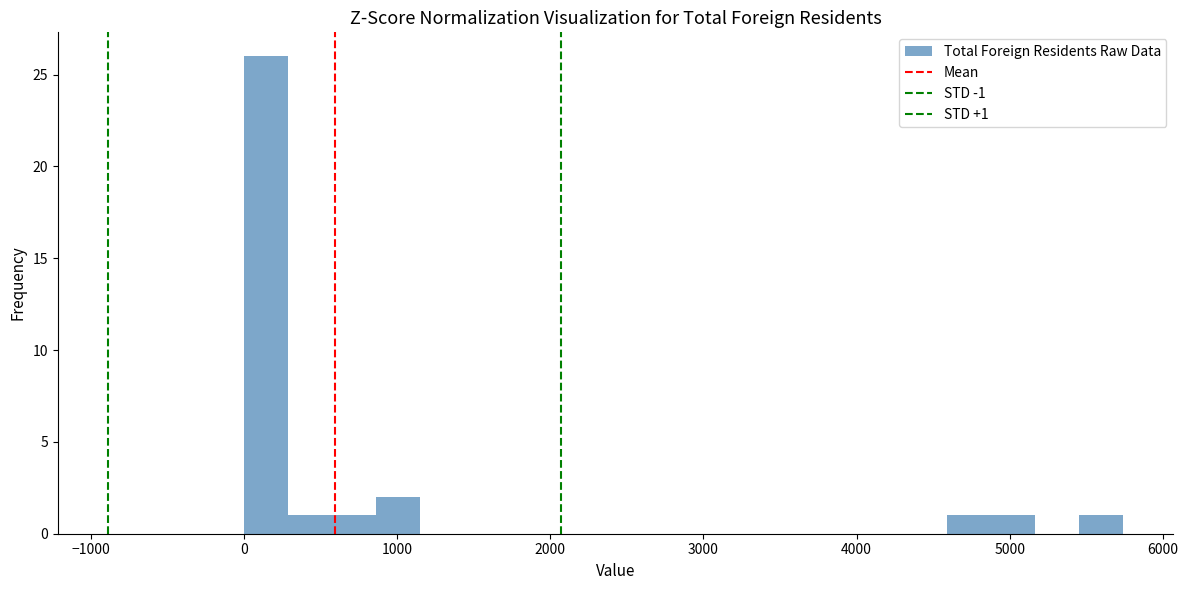

Around what value on the x-axis is the tallest bar? Give the approximate position of its centre, as read against the axis.

100